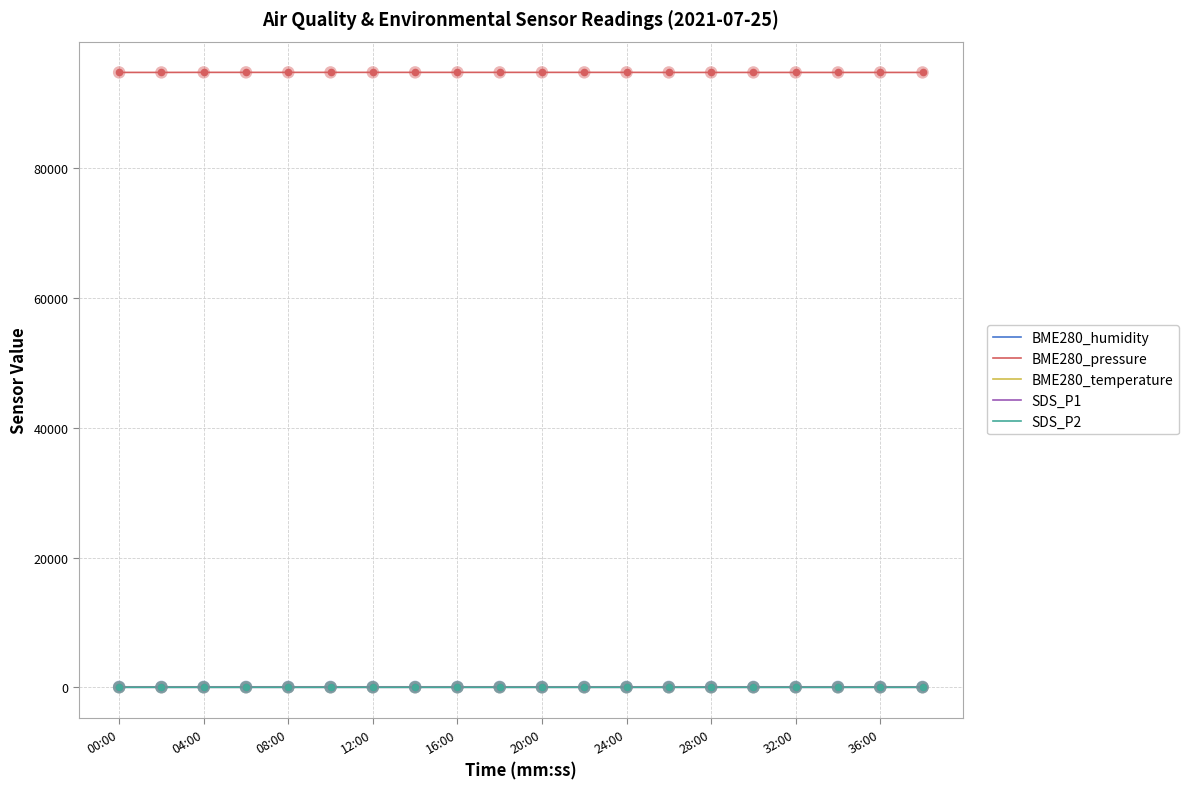

Which series has the largest total across all categories?

BME280_pressure